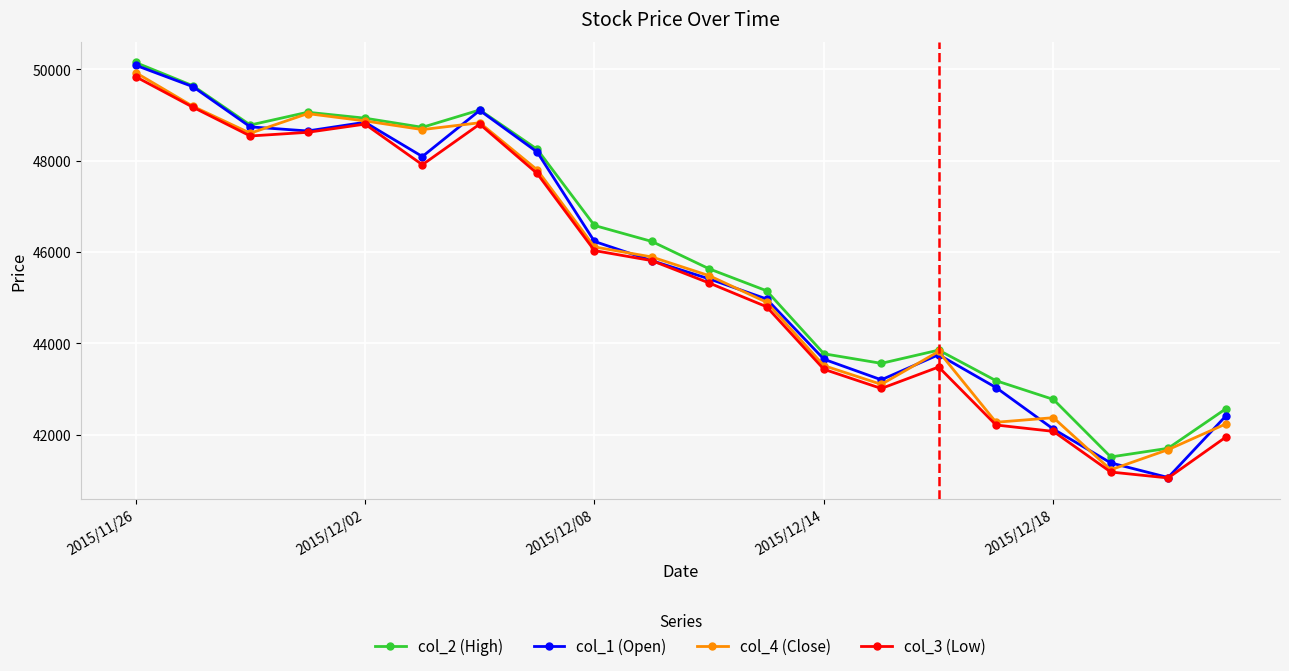

How many series are shown in this chart?

4